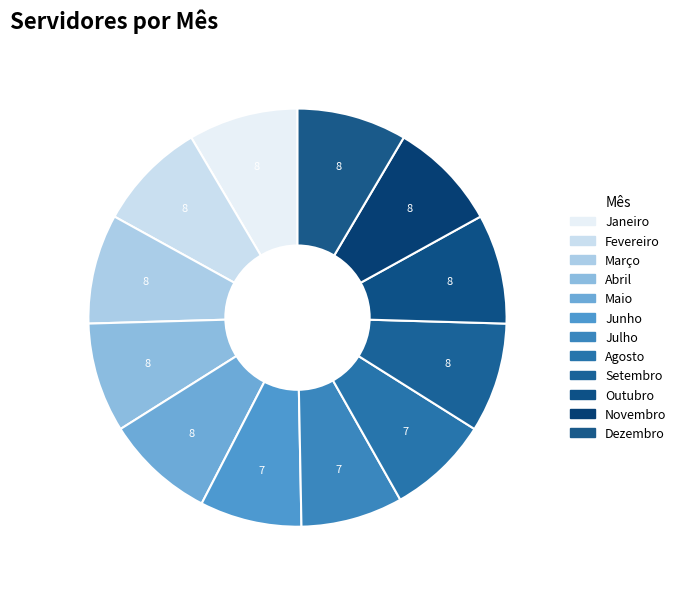

What is the ratio of the value at Agosto to the value at Setembro?

0.9